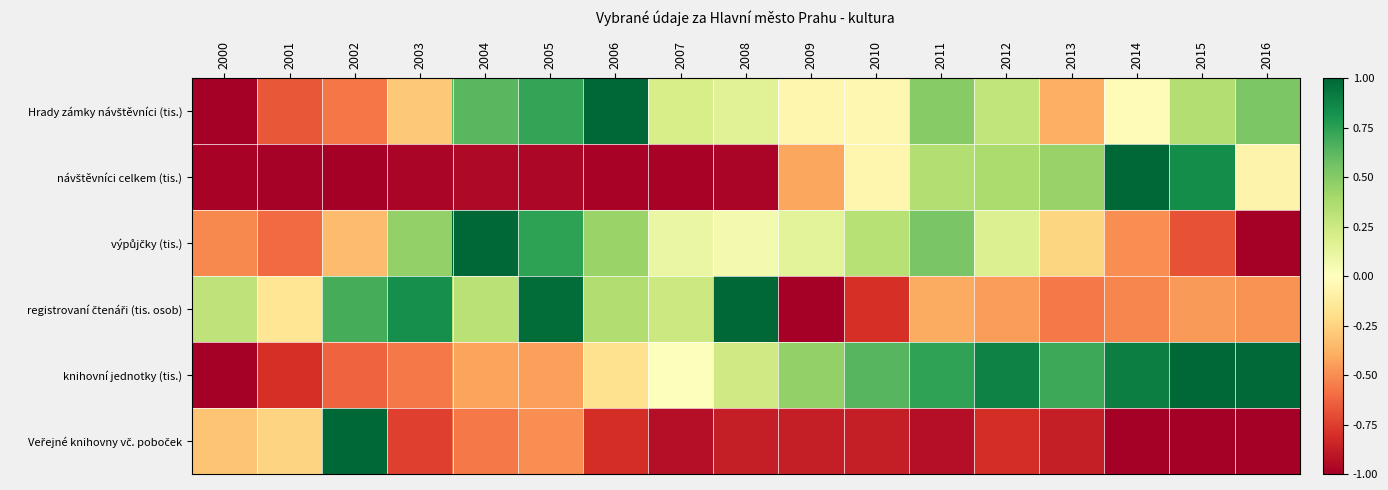

Rank the series by their maximum value, from highest to lowest.

Veřejné knihovny vč. poboček, knihovní jednotky (tis.), registrovaní čtenáři (tis. osob), výpůjčky (tis.), návštěvníci celkem (tis.), Hrady zámky návštěvníci (tis.)